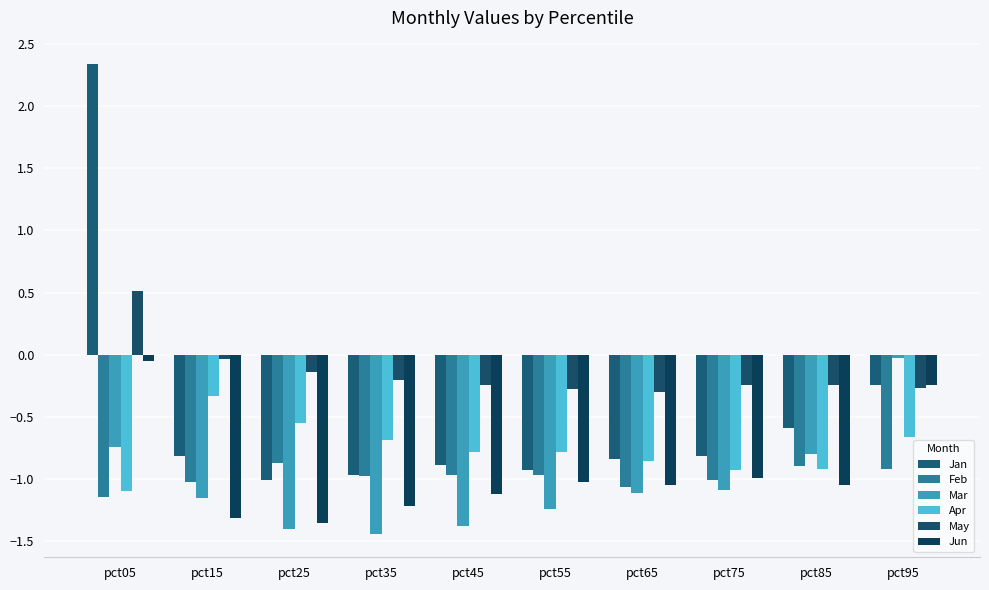

How many negative values does the May series have?

9